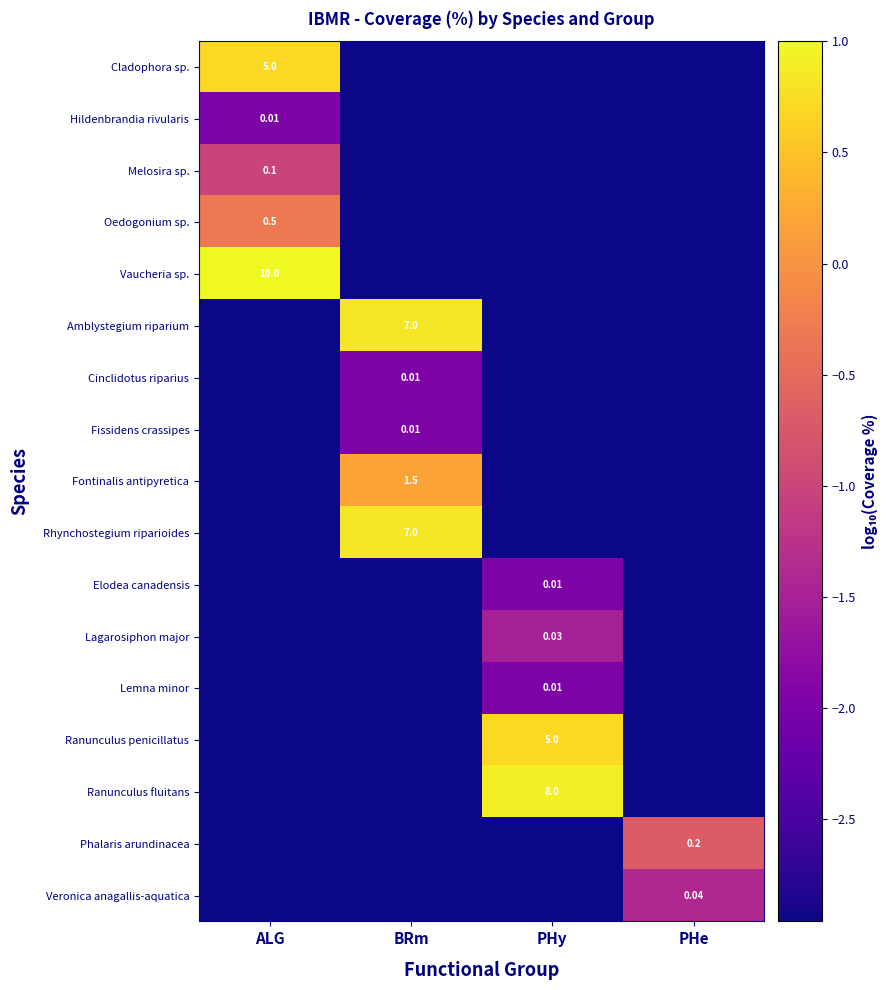

What is the sum of the Fissidens crassipes values at ALG and PHy?

-5.9